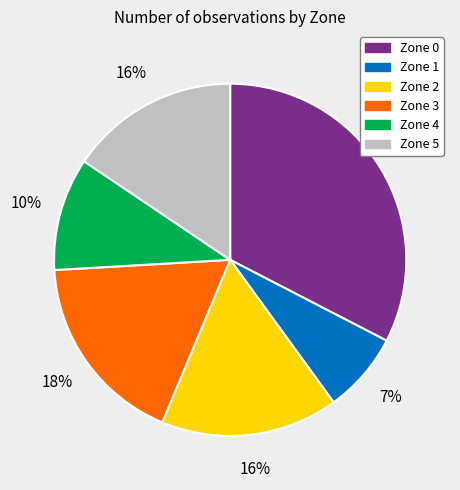

To the nearest percent, what portion does Zone 0 represent?

33%